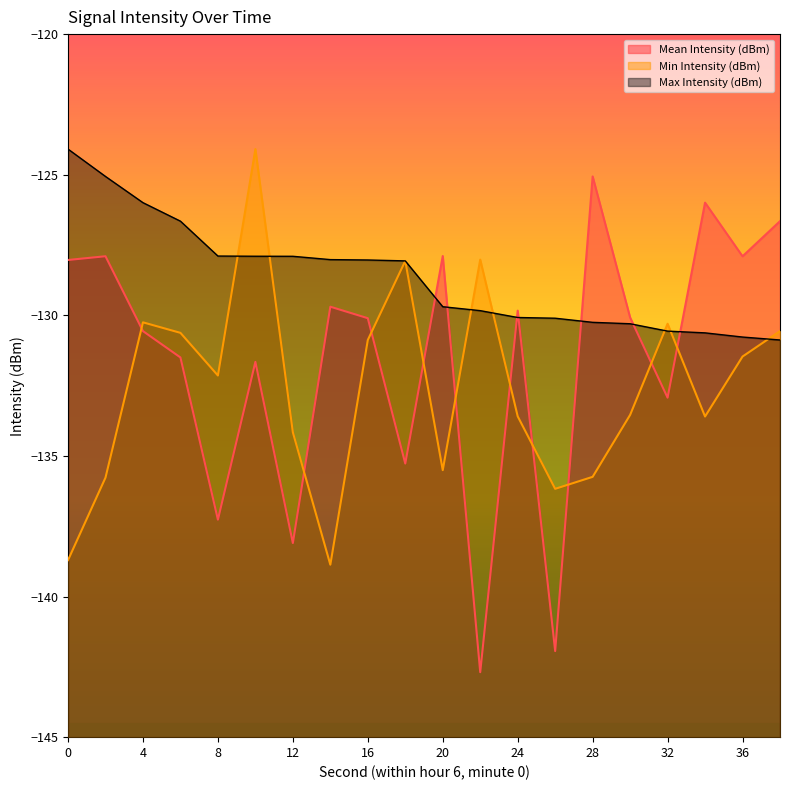

The Max Intensity (dBm) series shows -126.0 at 4. True or false?

True